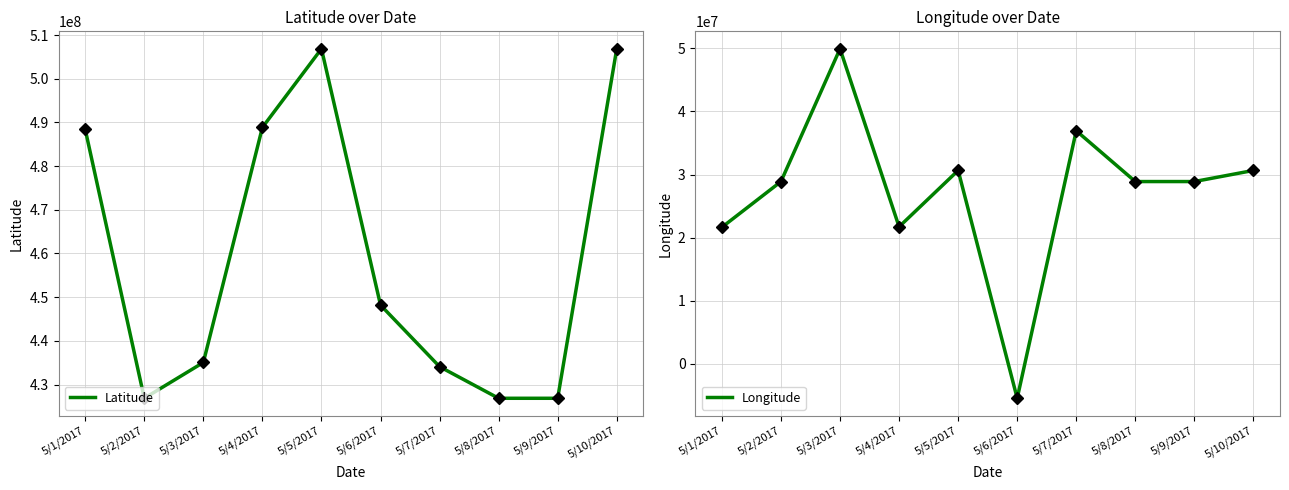

What is the label of the 10th point from the left?

5/10/2017